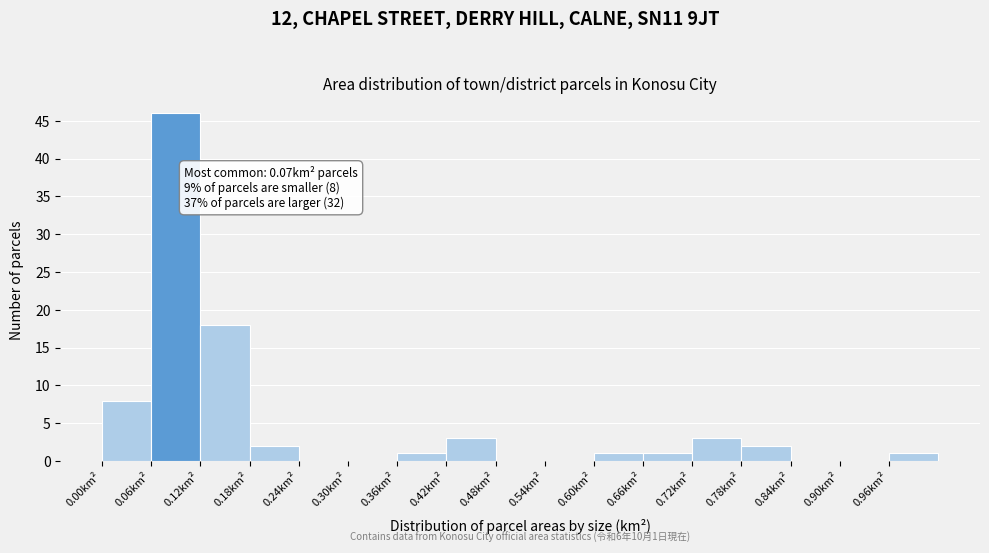

Which range on the x-axis has the tallest bar?

0.06 to 0.12